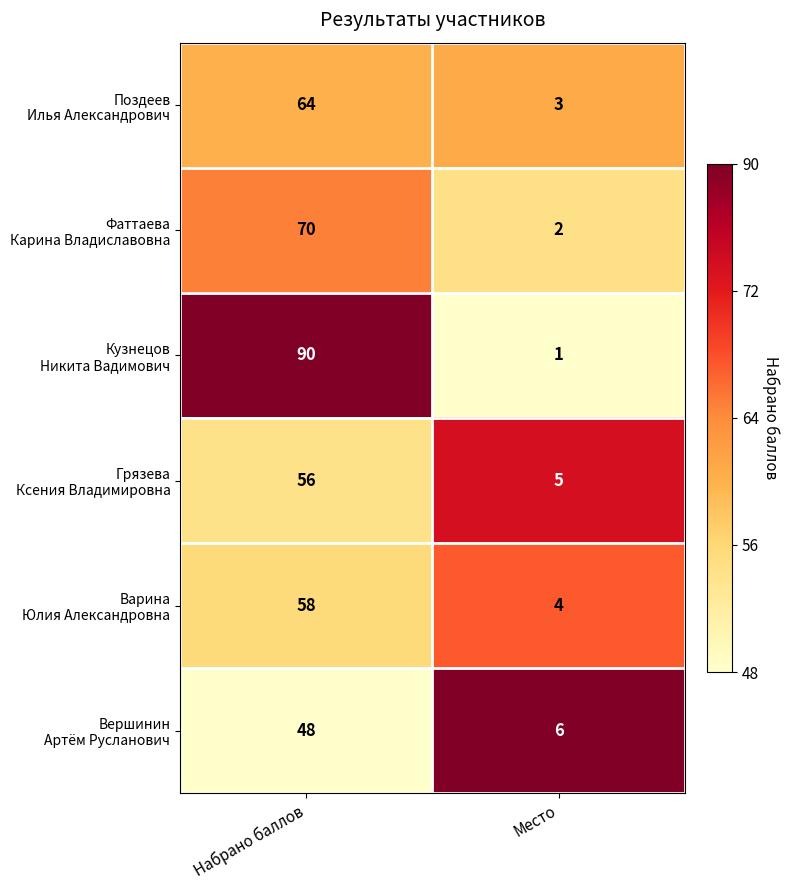

At which category is the sum across all series the highest?

Набрано баллов